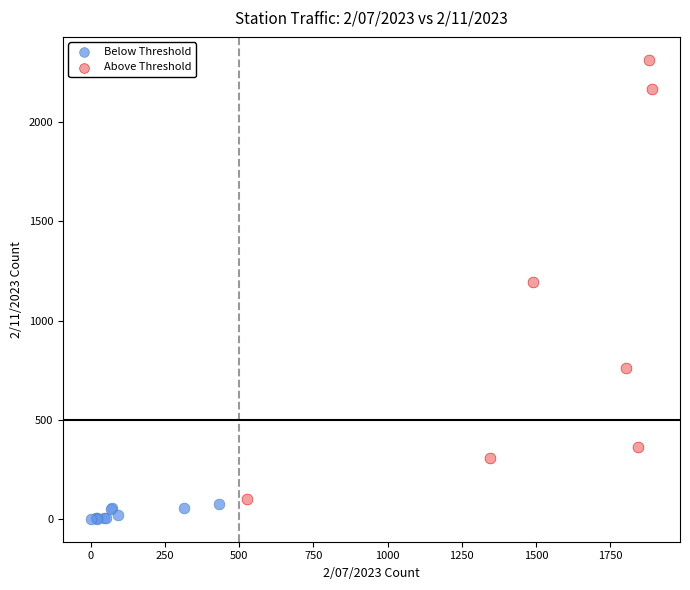

Which series reaches the minimum Y coordinate?

Below Threshold